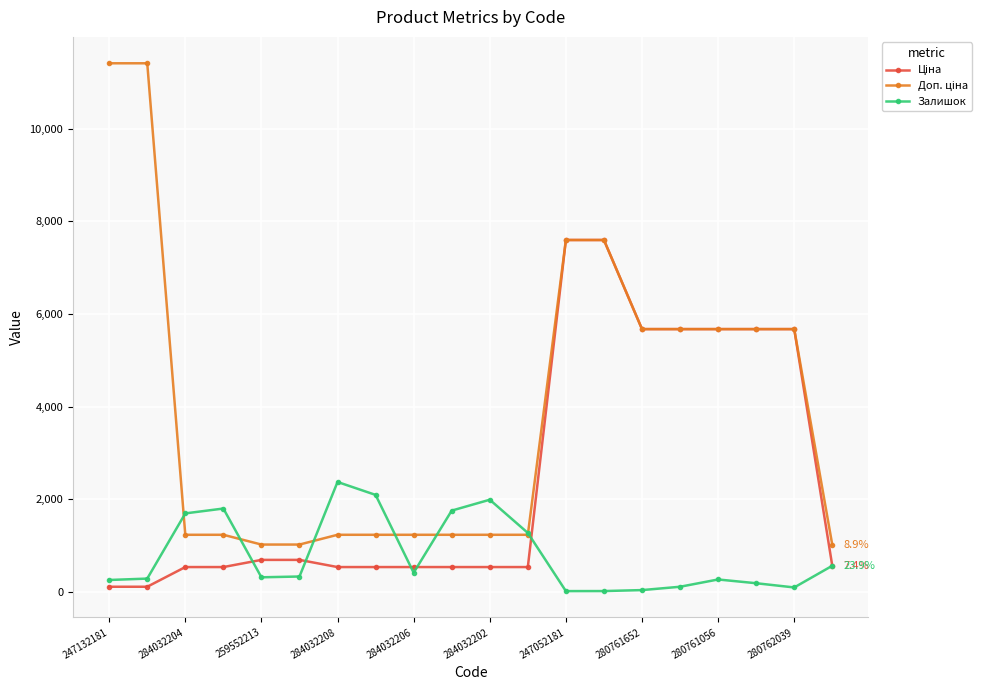

What is the highest value of the Залишок series?

2375.0